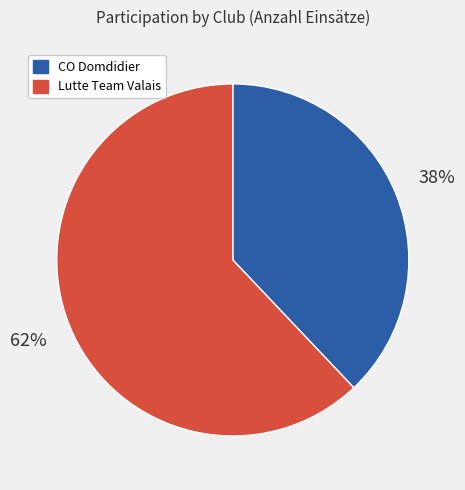

To the nearest percent, what is the average slice percentage?

50%